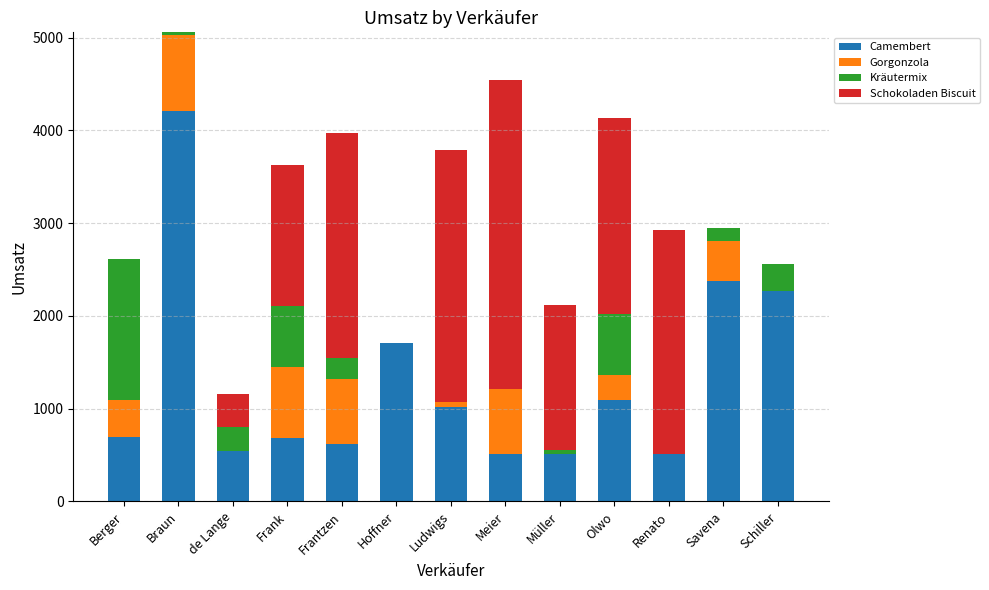

At which category is the sum across all series the highest?

Braun